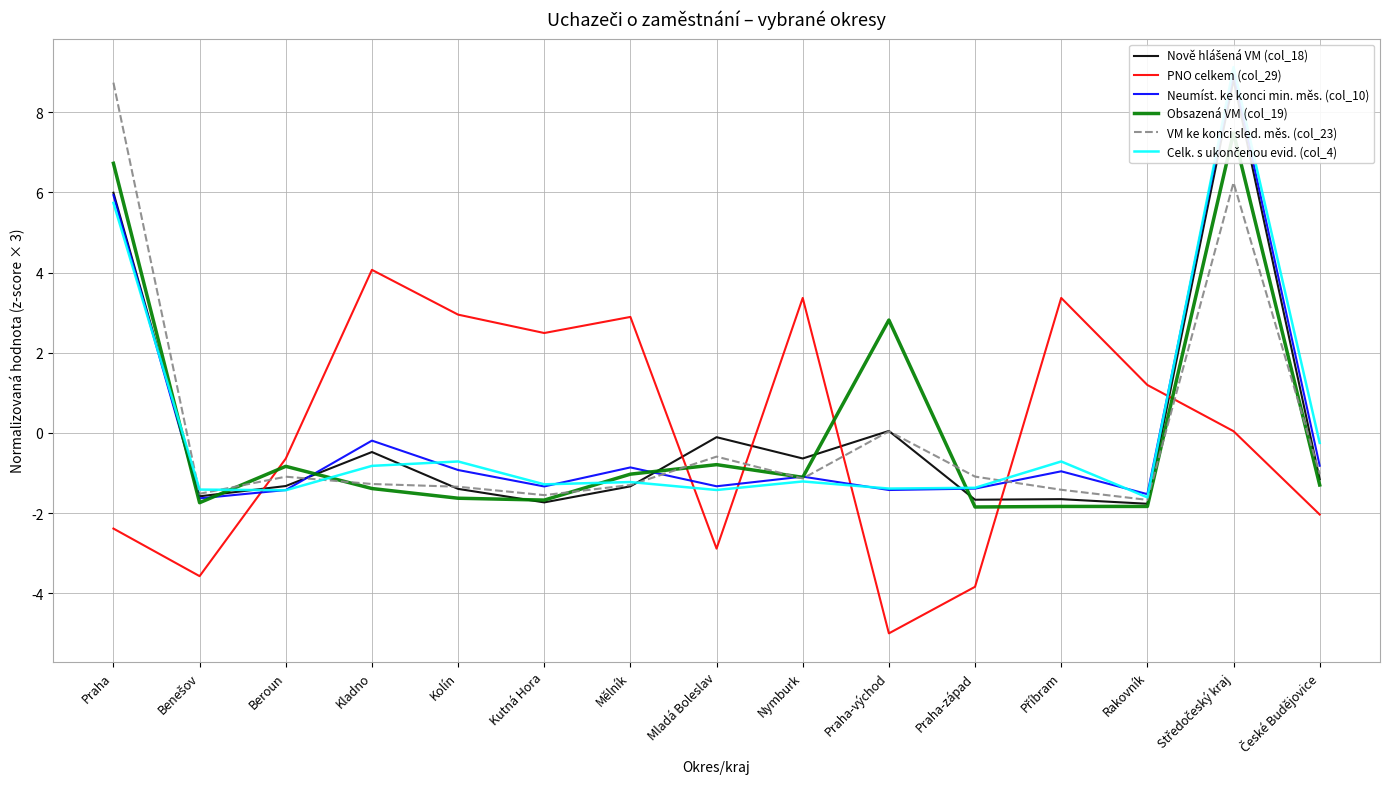

How many negative values does the Nově hlášená VM (col_18) series have?

12